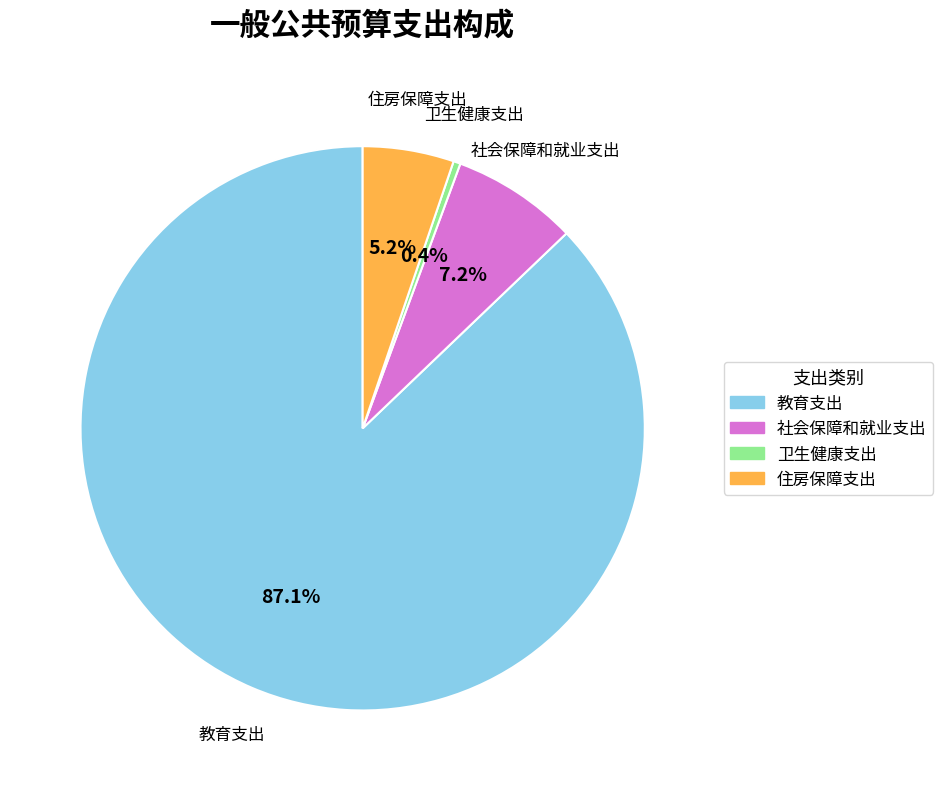

What percentage is the 社会保障和就业支出 slice, to the nearest percent?

7%